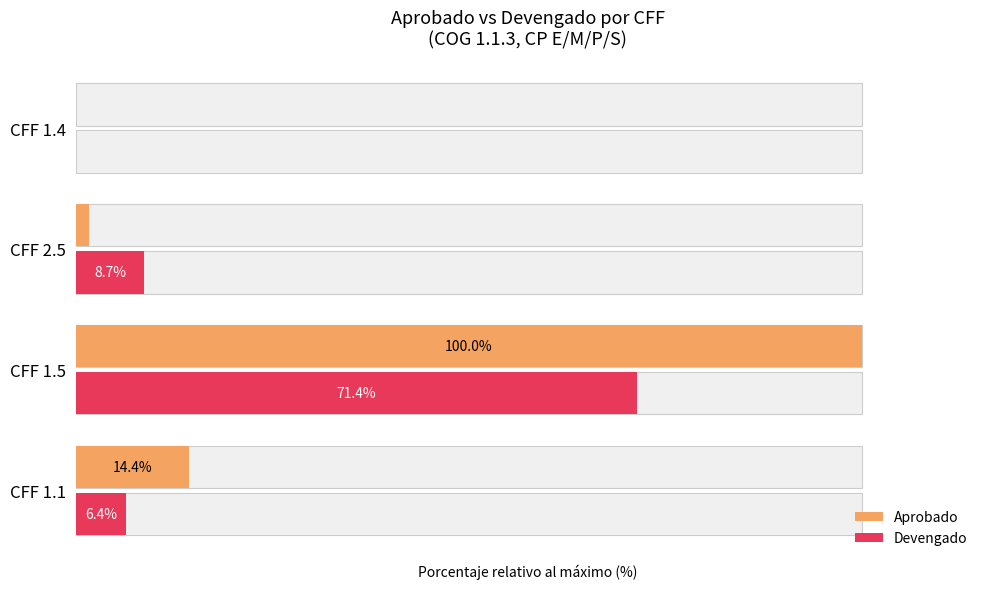

What is the total value across all series at CFF 1.5?

171.4